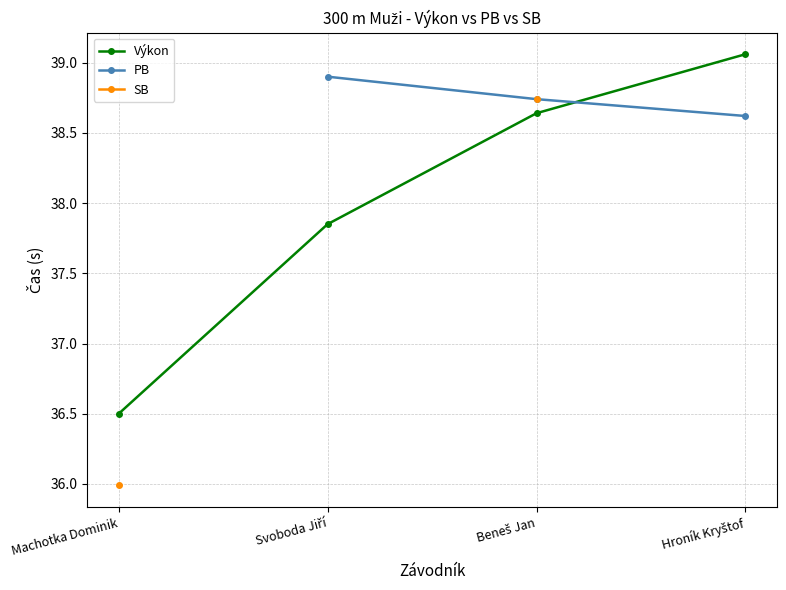

Count the number of categories in the chart.

4